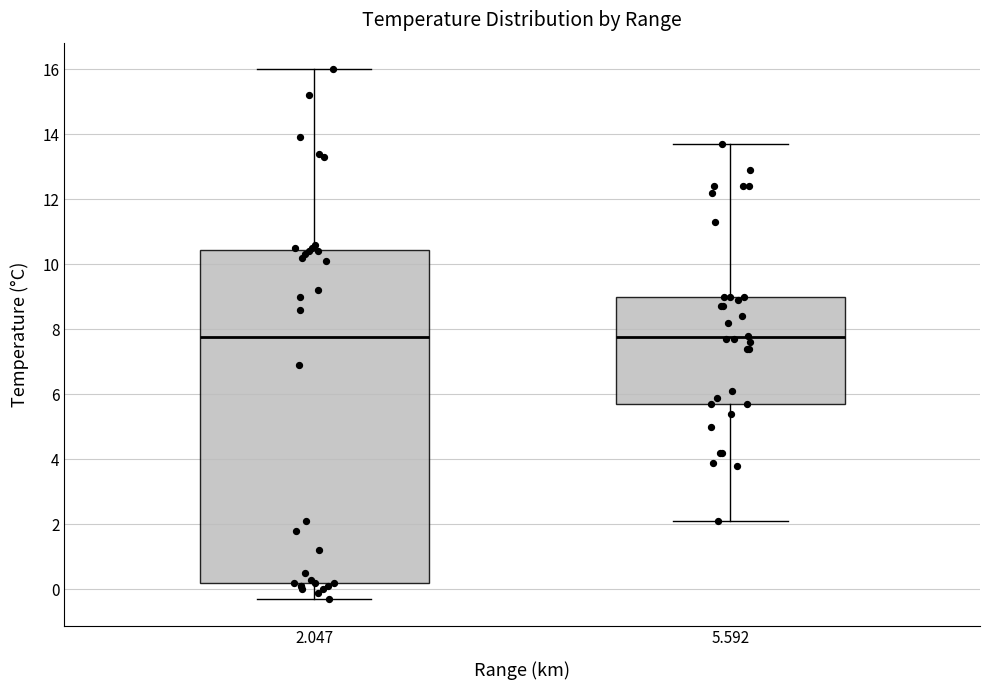

Reading left to right, read every box against the y-axis: the position of its median line, the range the box covers, and the ends of its whiskers. The values are not printed on the chart, so give them approximately, as read against the axis.

2.047: median 7.8, box 0.2 to 10.4, whiskers -0.2 to 16.0
5.592: median 7.8, box 5.8 to 9.0, whiskers 2.2 to 13.8